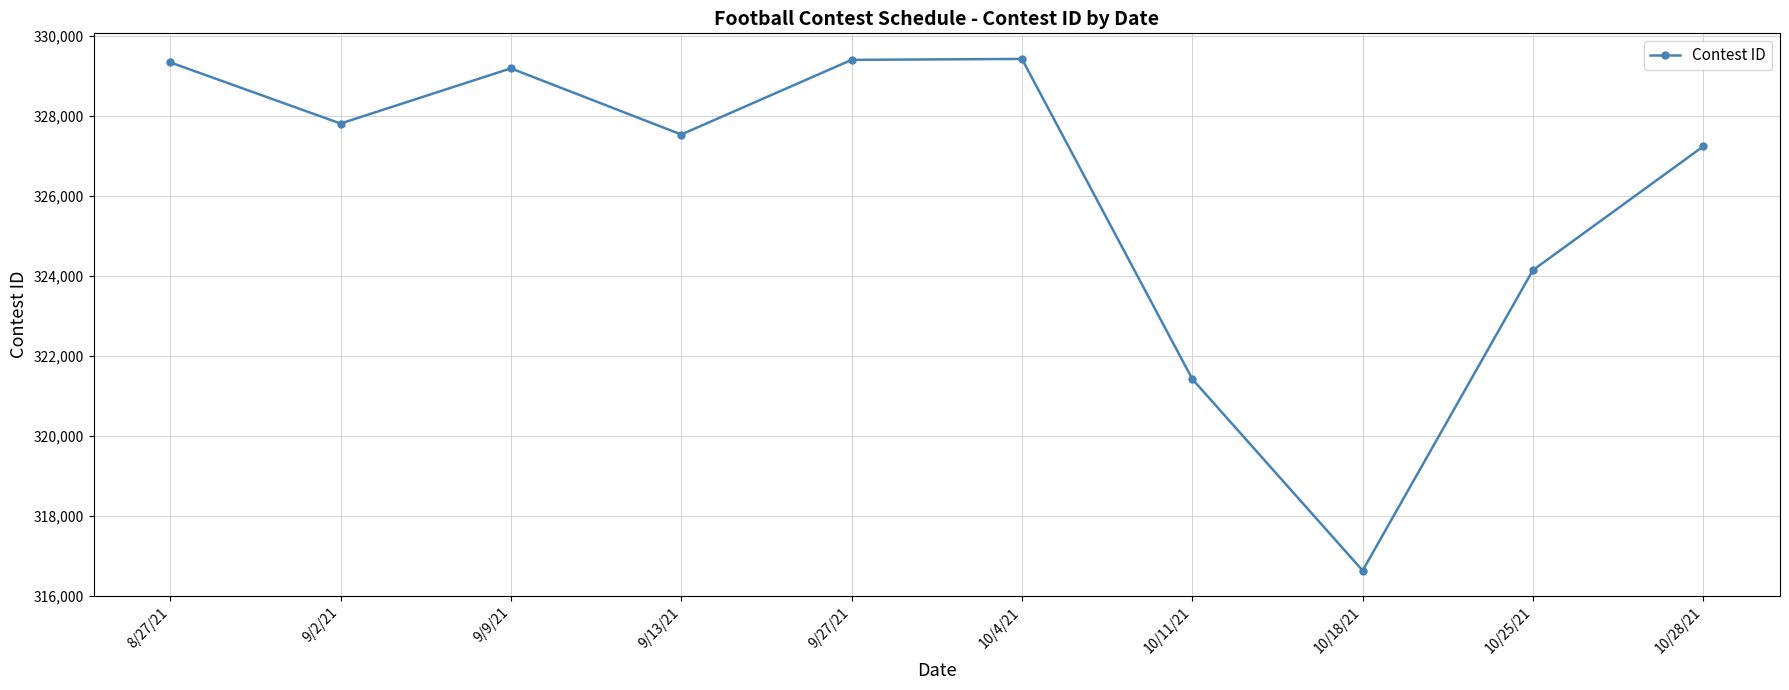

Where is the first local minimum?

9/2/21